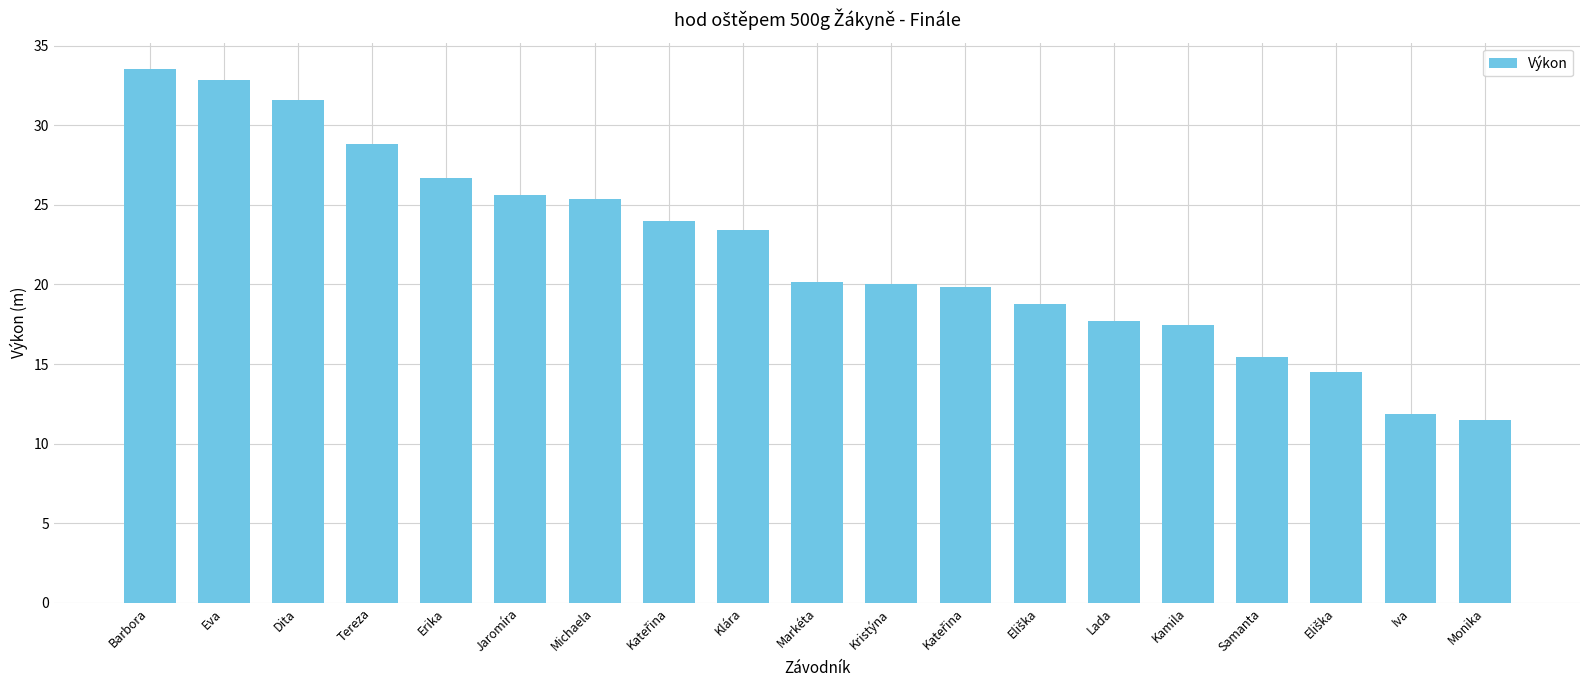

True or false: the data shows 18.8 at Eliška.

True